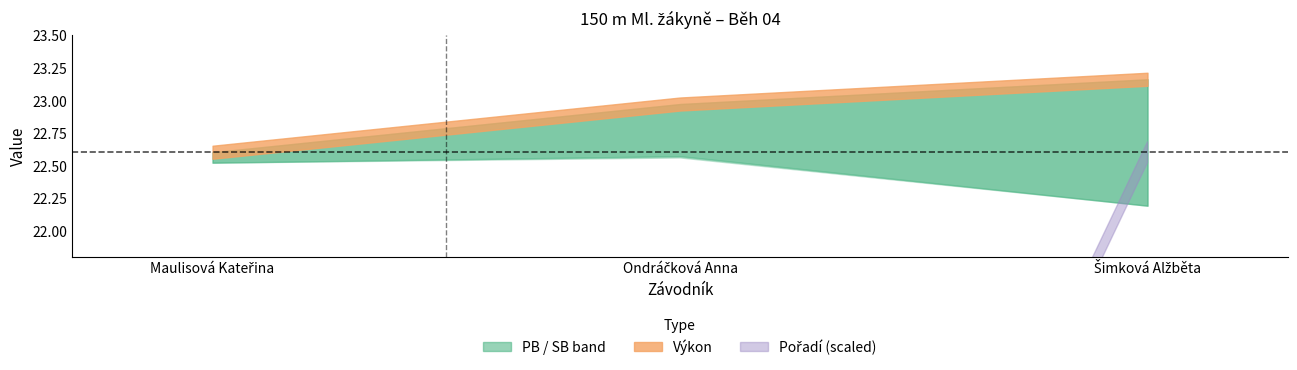

The Pořadí series shows 3.9 at Šimková Alžběta. True or false?

False